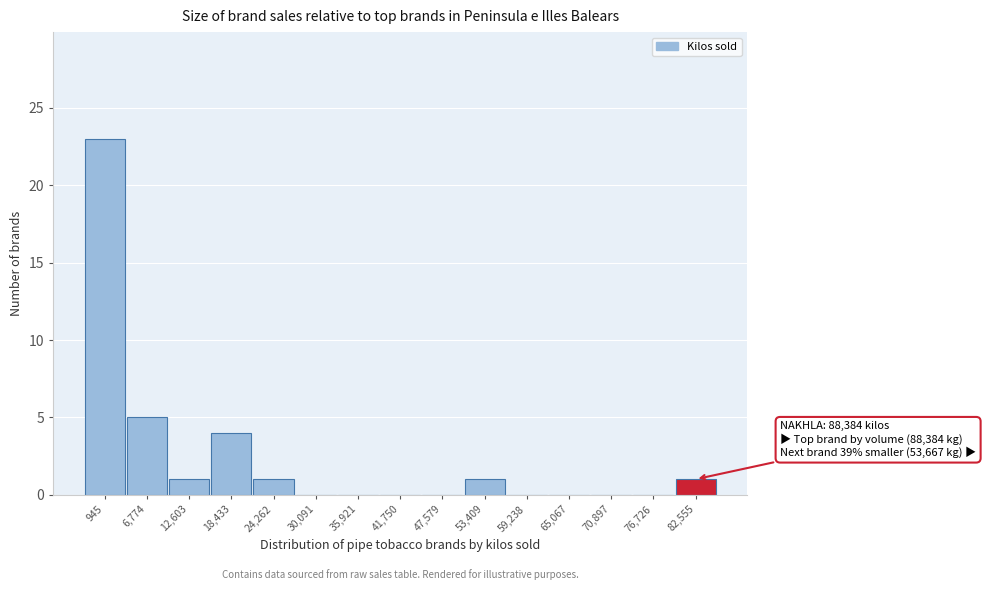

Reading left to right, list all the values displayed in this chart.

945=23	6,774=5	12,603=1	18,433=4	24,262=1	30,091=0	35,921=0	41,750=0	47,579=0	53,409=1	59,238=0	65,067=0	70,897=0	76,726=0	82,555=1